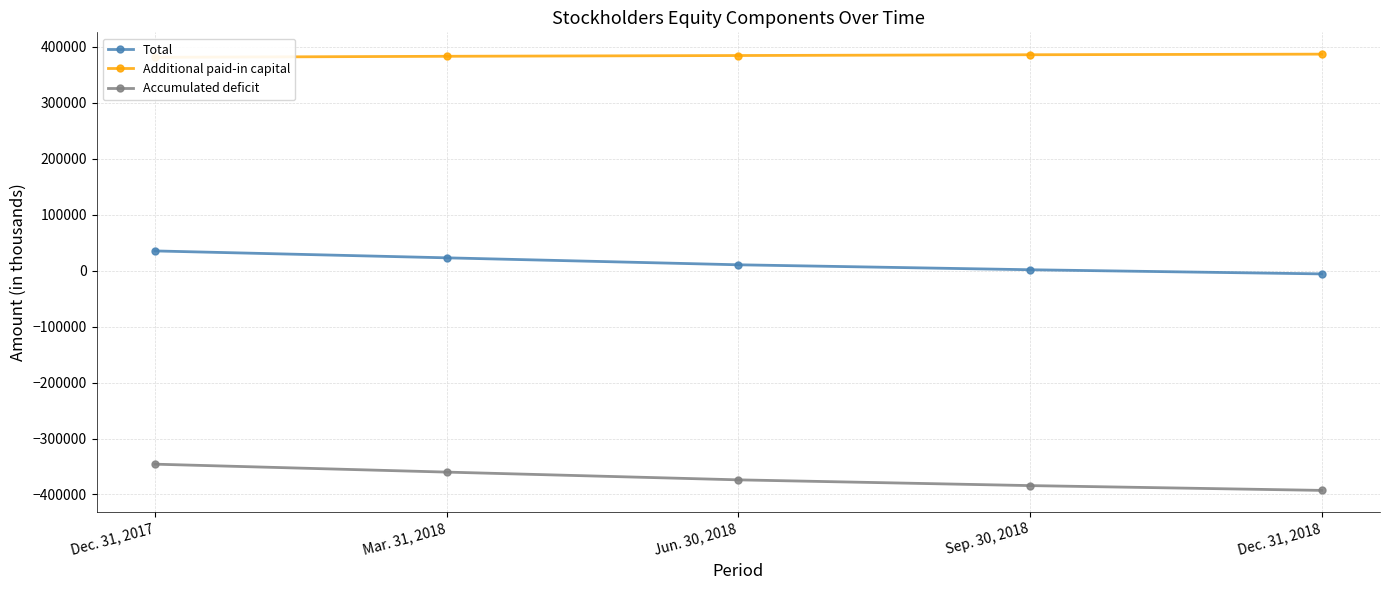

What is the greatest value displayed?

386860